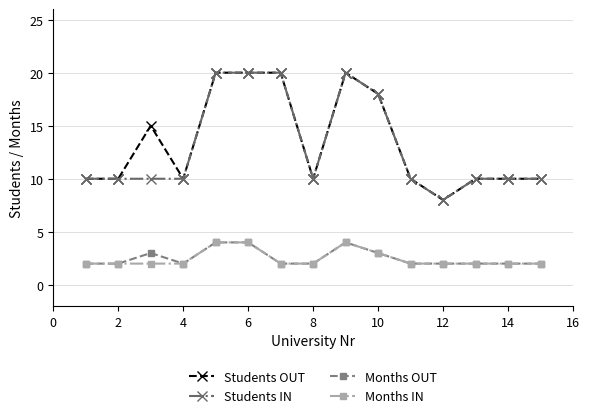

True or false: Months IN and Students OUT intersect in this chart.

False